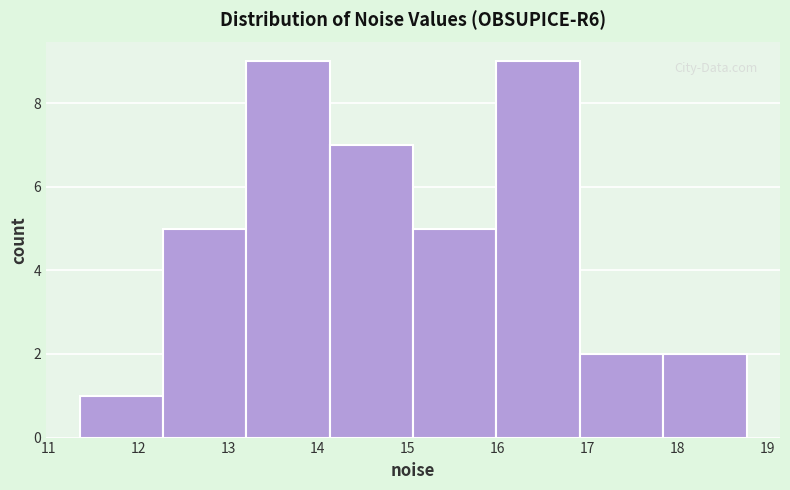

Reading left to right, list every bar in this chart as the range it spans on the x-axis followed by its height. Neither the bar edges nor the heights are printed on the chart, so give them approximately, as read against the axes.

11.3 to 12.3: 1
12.3 to 13.2: 5
13.2 to 14.1: 9
14.1 to 15.1: 7
15.1 to 16.0: 5
16.0 to 16.9: 9
16.9 to 17.8: 2
17.8 to 18.8: 2